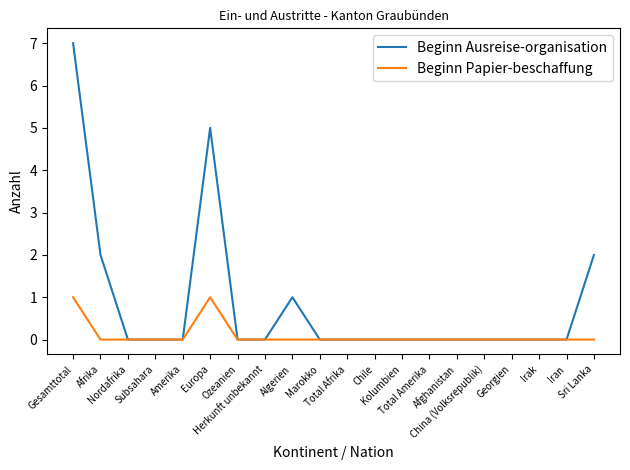

Reading left to right, transcribe all the data shown in this chart.

Beginn Ausreise-organisation: 7	2	0	0	0	5	0	0	1	0	0	0	0	0	0	0	0	0	0	2
Beginn Papier-beschaffung: 1	0	0	0	0	1	0	0	0	0	0	0	0	0	0	0	0	0	0	0